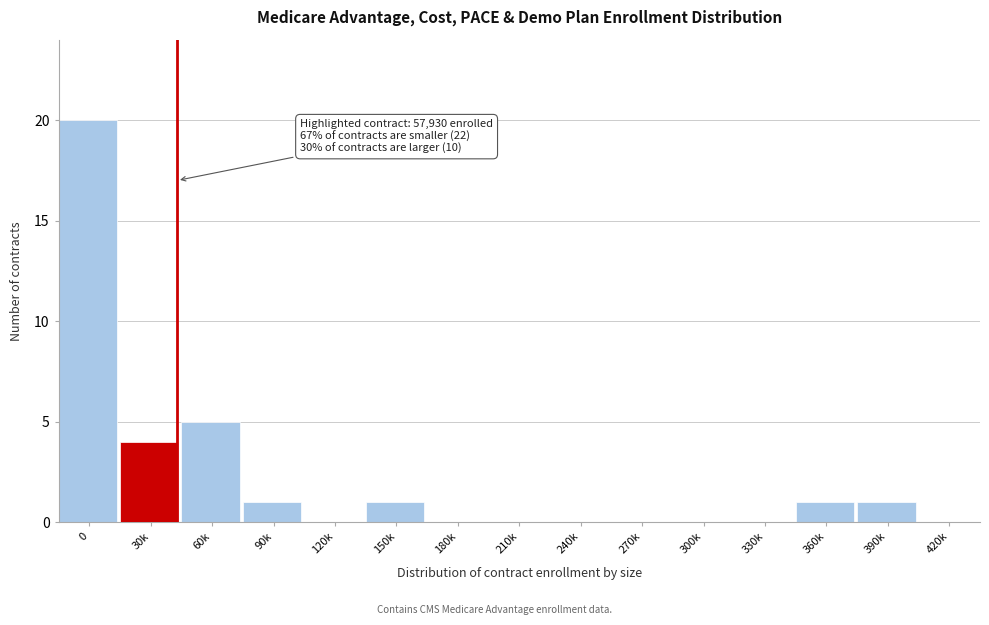

Reading right to left, list all the values displayed in this chart.

420k=0	390k=1	360k=1	330k=0	300k=0	270k=0	240k=0	210k=0	180k=0	150k=1	120k=0	90k=1	60k=5	30k=4	0=20